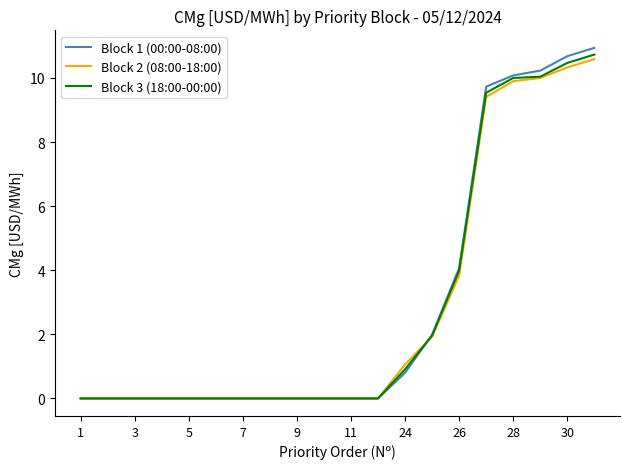

What is the maximum value for Block 3 (18:00-00:00)?

10.7